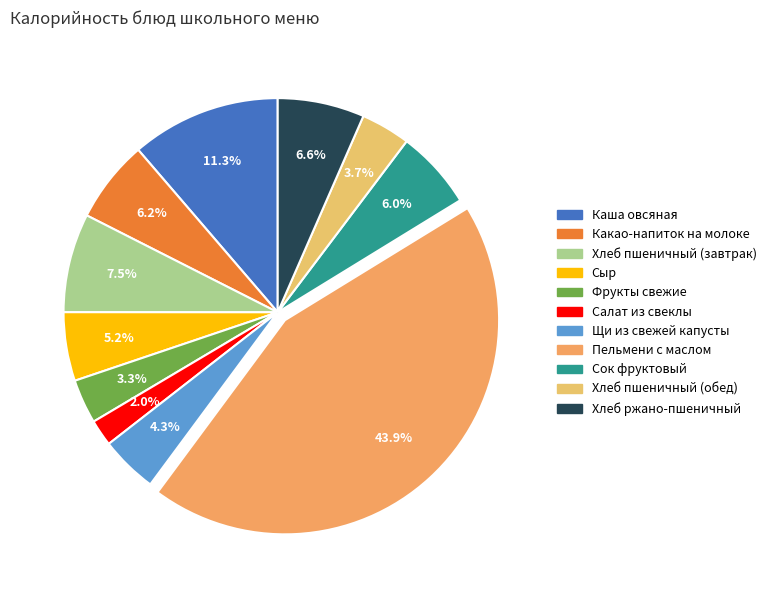

Is the sum of Салат из свеклы and Каша овсяная greater than half?

No